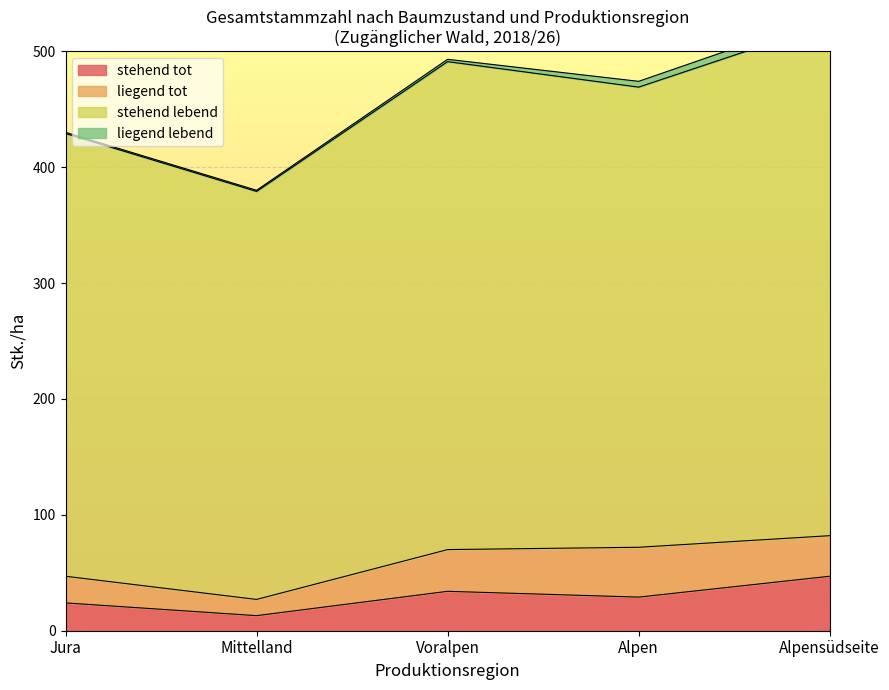

What is the difference between the maximum and minimum values in the Jura series?

381